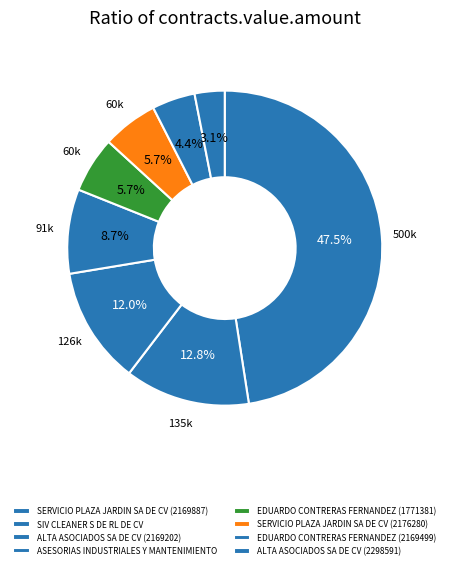

True or false: ASESORIAS INDUSTRIALES Y MANTENIMIENTO accounts for 1% of the total.

False